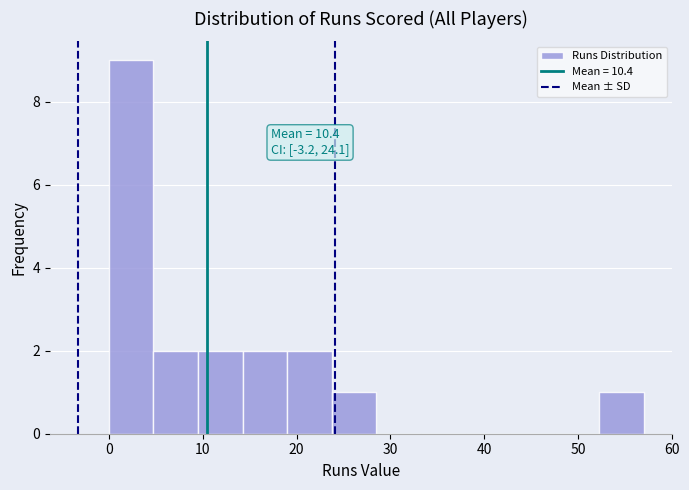

Which range on the x-axis has the tallest bar?

0 to 5